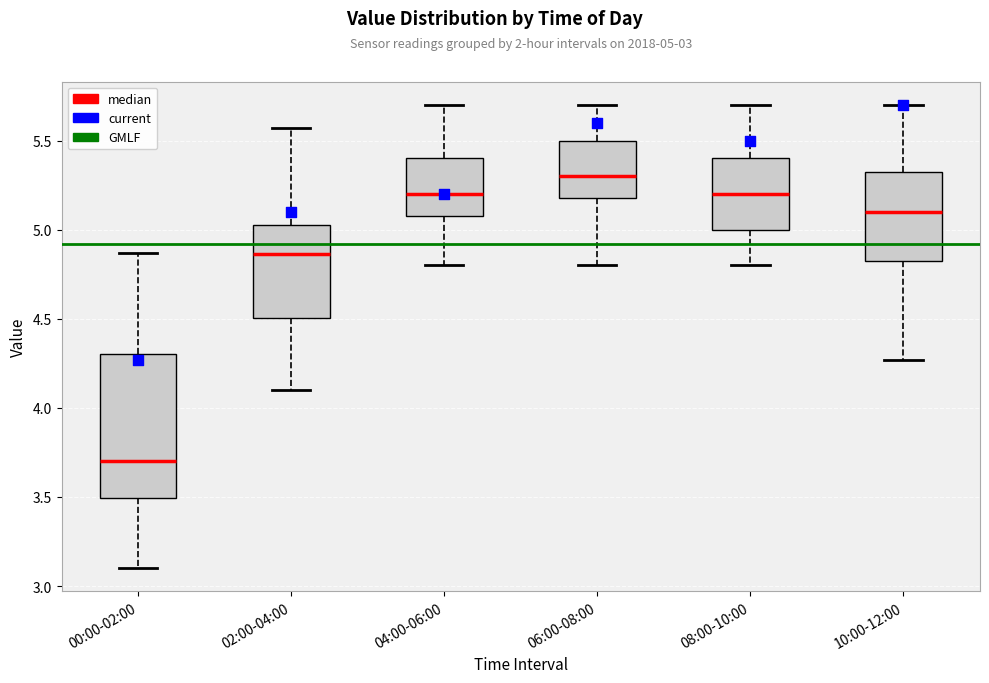

Which box is the tallest, from its lower edge to its upper edge?

00:00-02:00